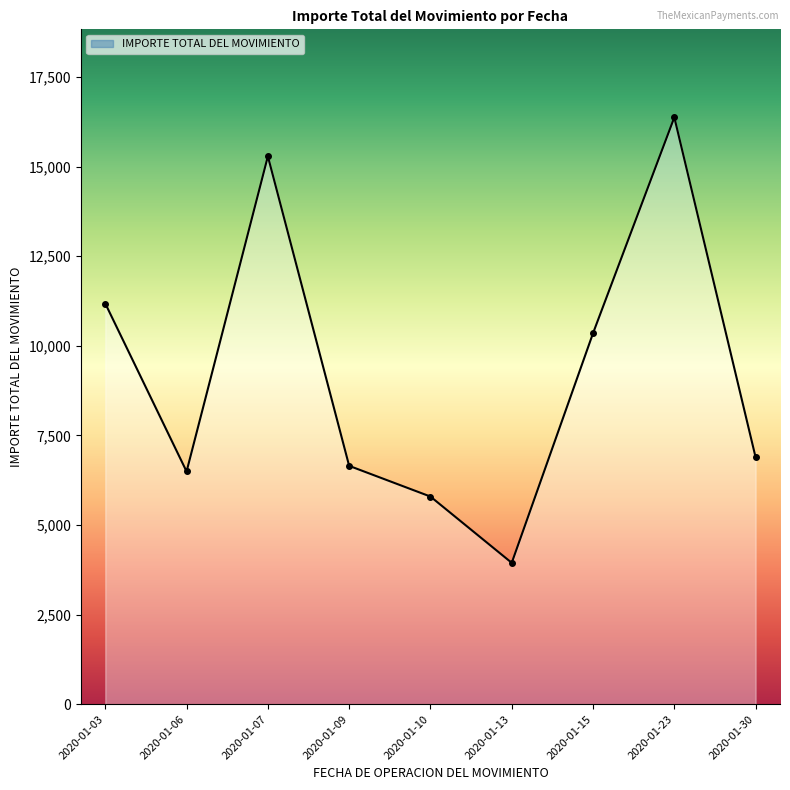

How many points are higher than both their immediate neighbors (excluding endpoints)?

2